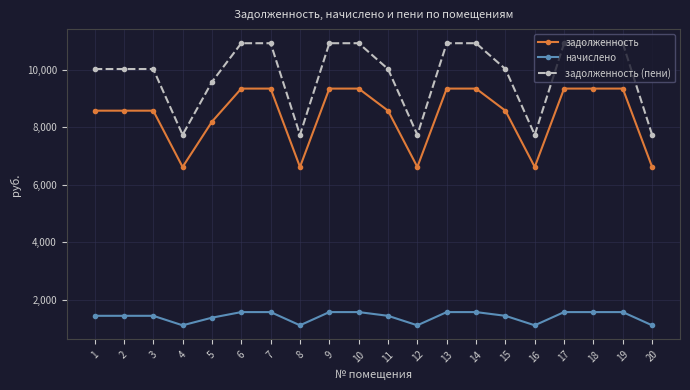

At 6, list the series in order from smallest to largest.

начислено, задолженность, задолженность (пени)